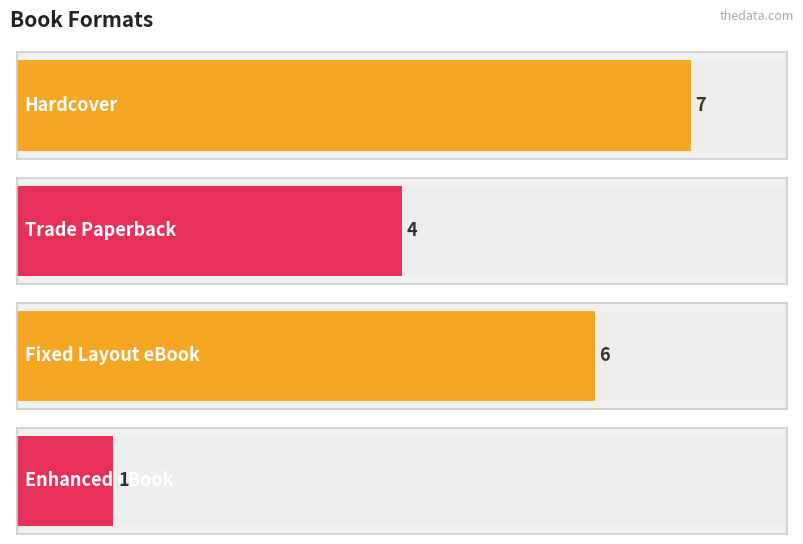

The chart shows a value of 10 at Hardcover. True or false?

False